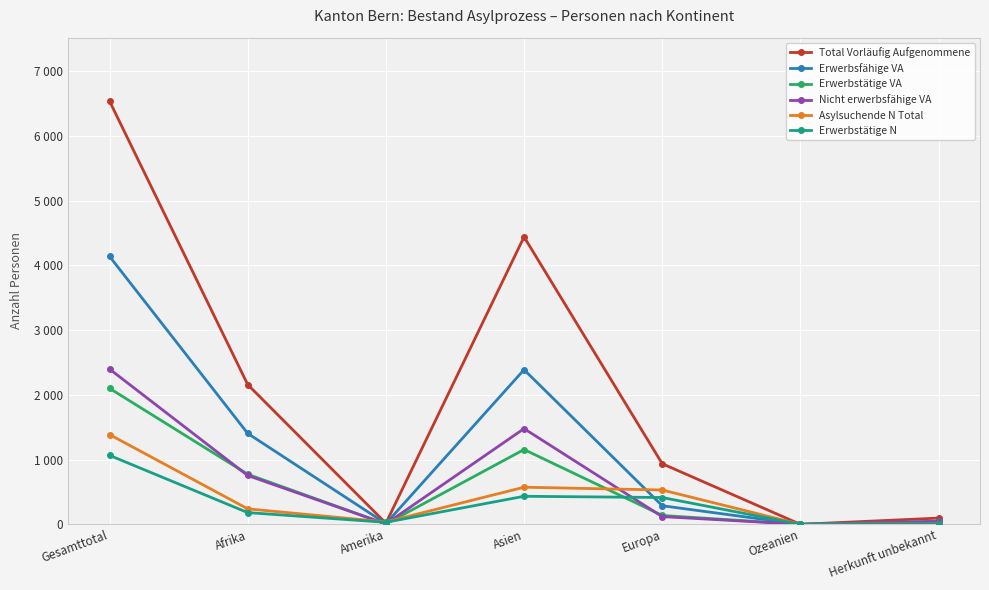

What are all the series names shown in the legend?

Total Vorläufig Aufgenommene, Erwerbsfähige VA, Erwerbstätige VA, Nicht erwerbsfähige VA, Asylsuchende N Total, Erwerbstätige N